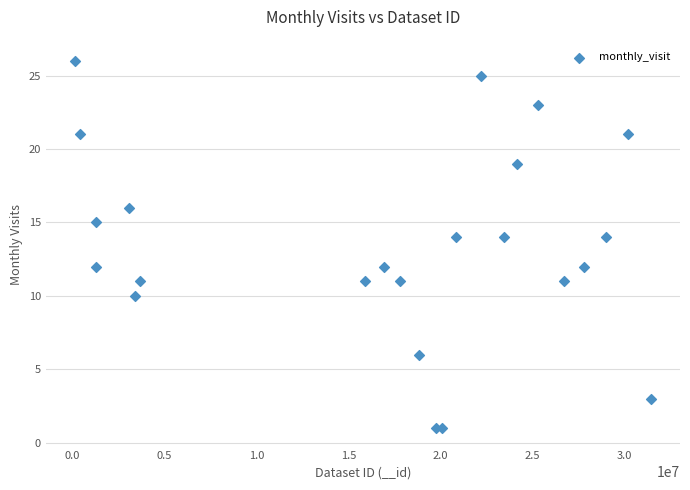

What is the range of X values (max minus min)?

31311248